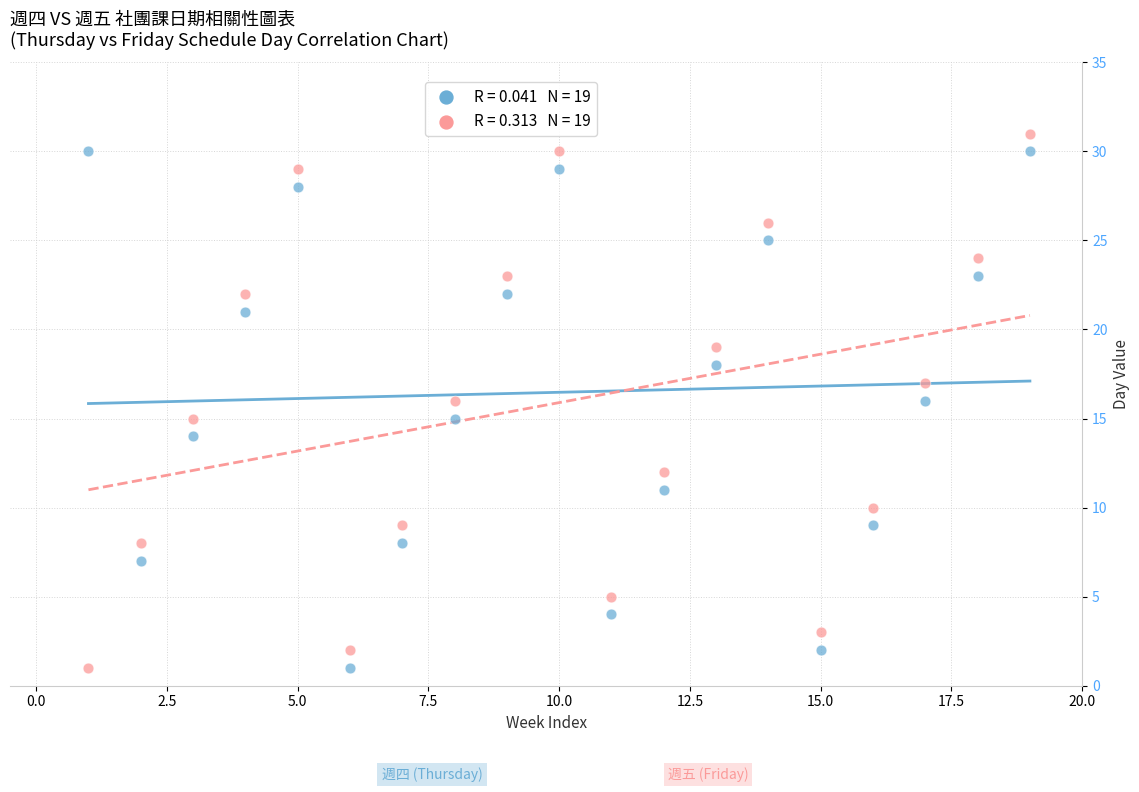

Across all data points, what is the range of Y values (max minus min)?

30